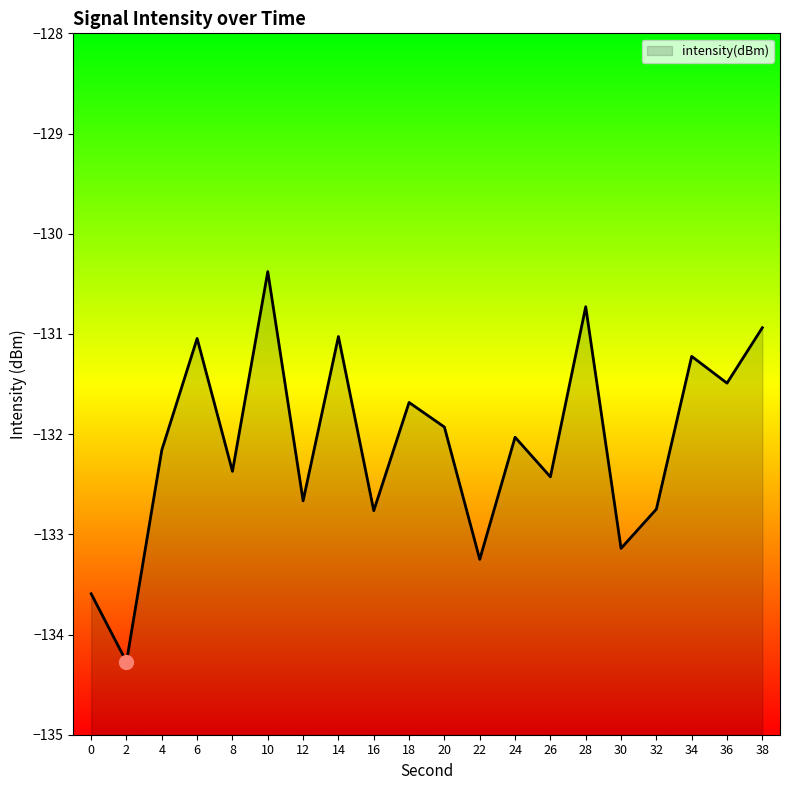

What is the value of the 3rd point from the left?

-132.2